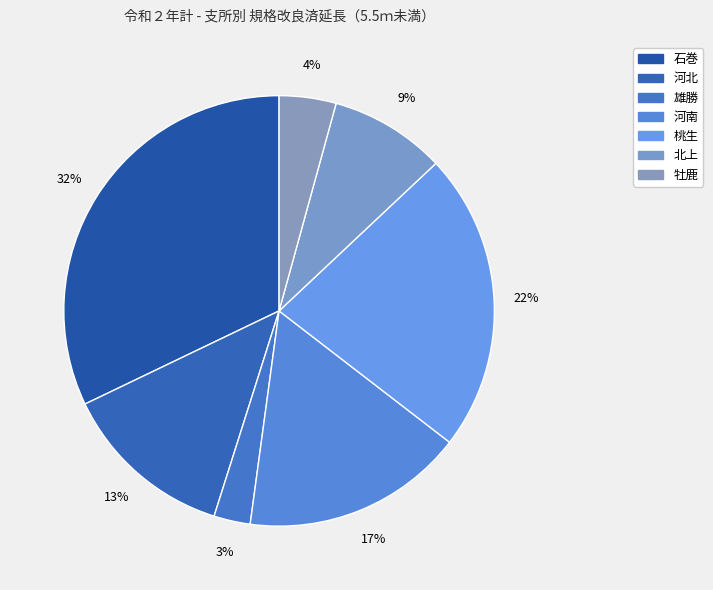

To the nearest percent, what is the average slice percentage?

14%